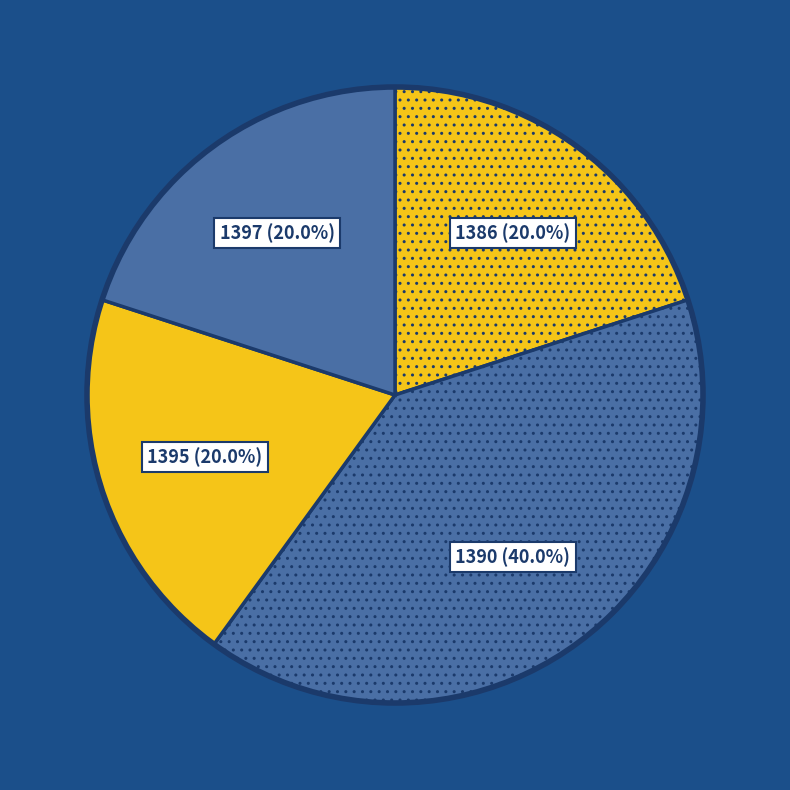

What is the largest slice in the pie chart?

1390